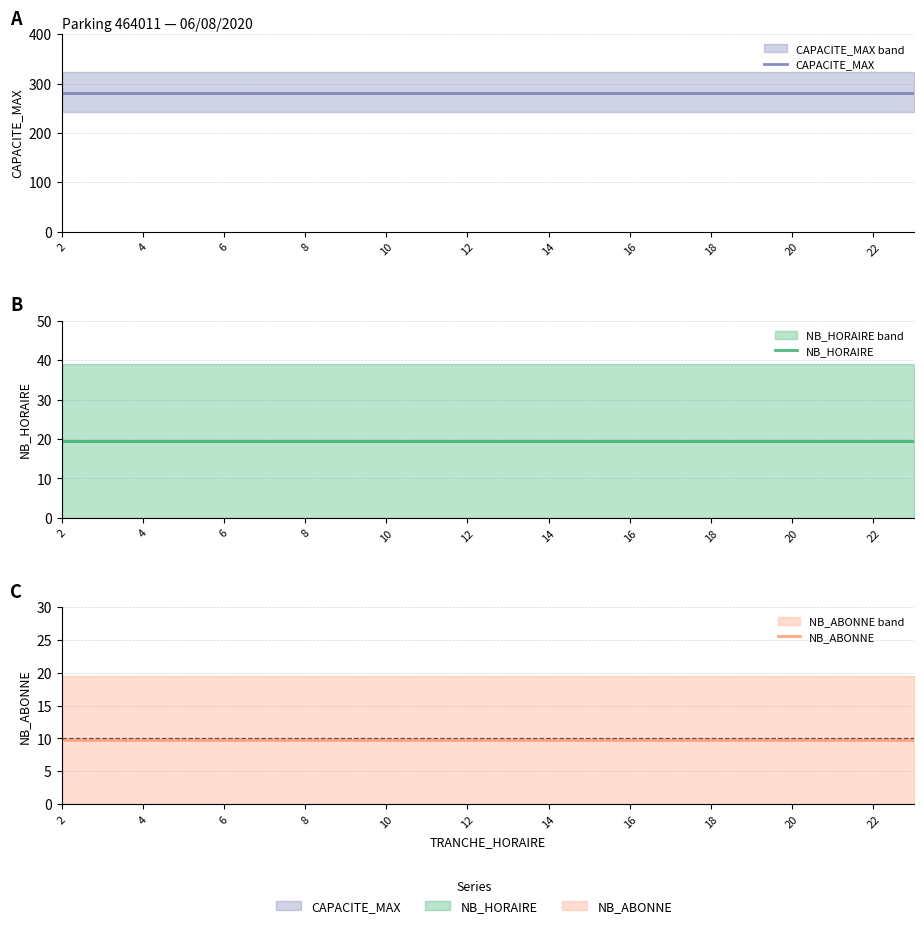

Is it true that NB_HORAIRE equals 19.4 at 8?

True